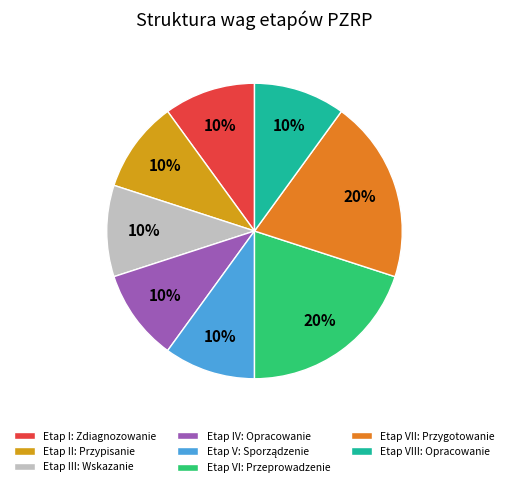

Is Etap VI: Przeprowadzenie the majority of the pie?

No